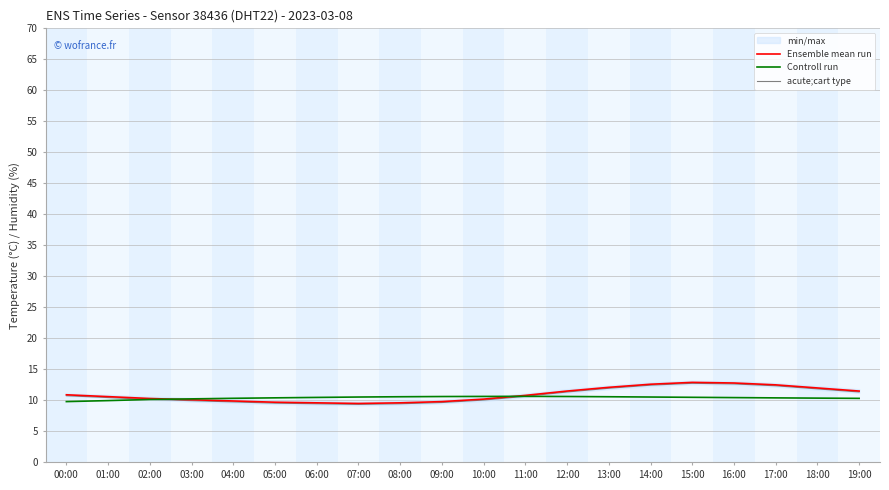

At which label is acute;cart type closest to 11?

00:00